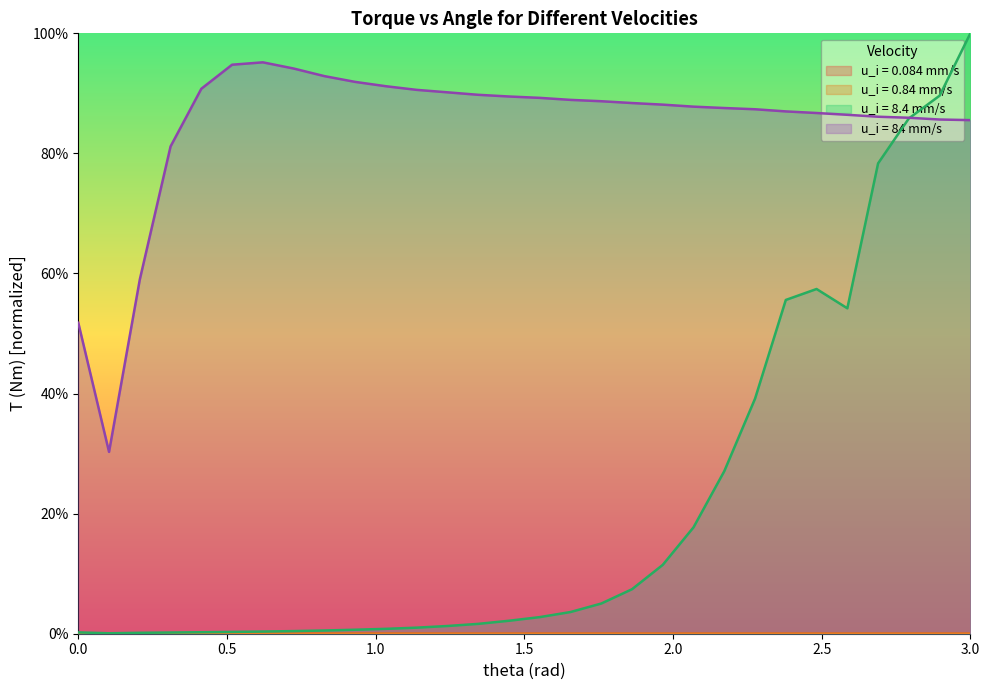

Which series has the largest range (max minus min)?

u_i = 8.4 mm/s